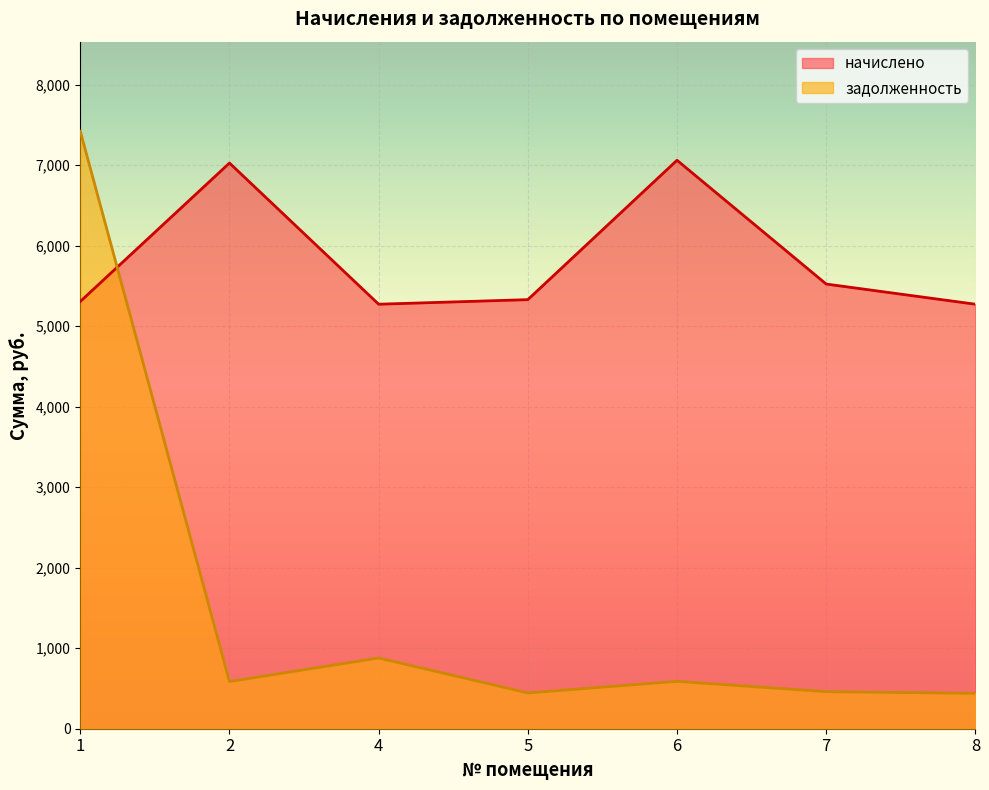

What is the value of the начислено point at the 5th from the left?

7060.6